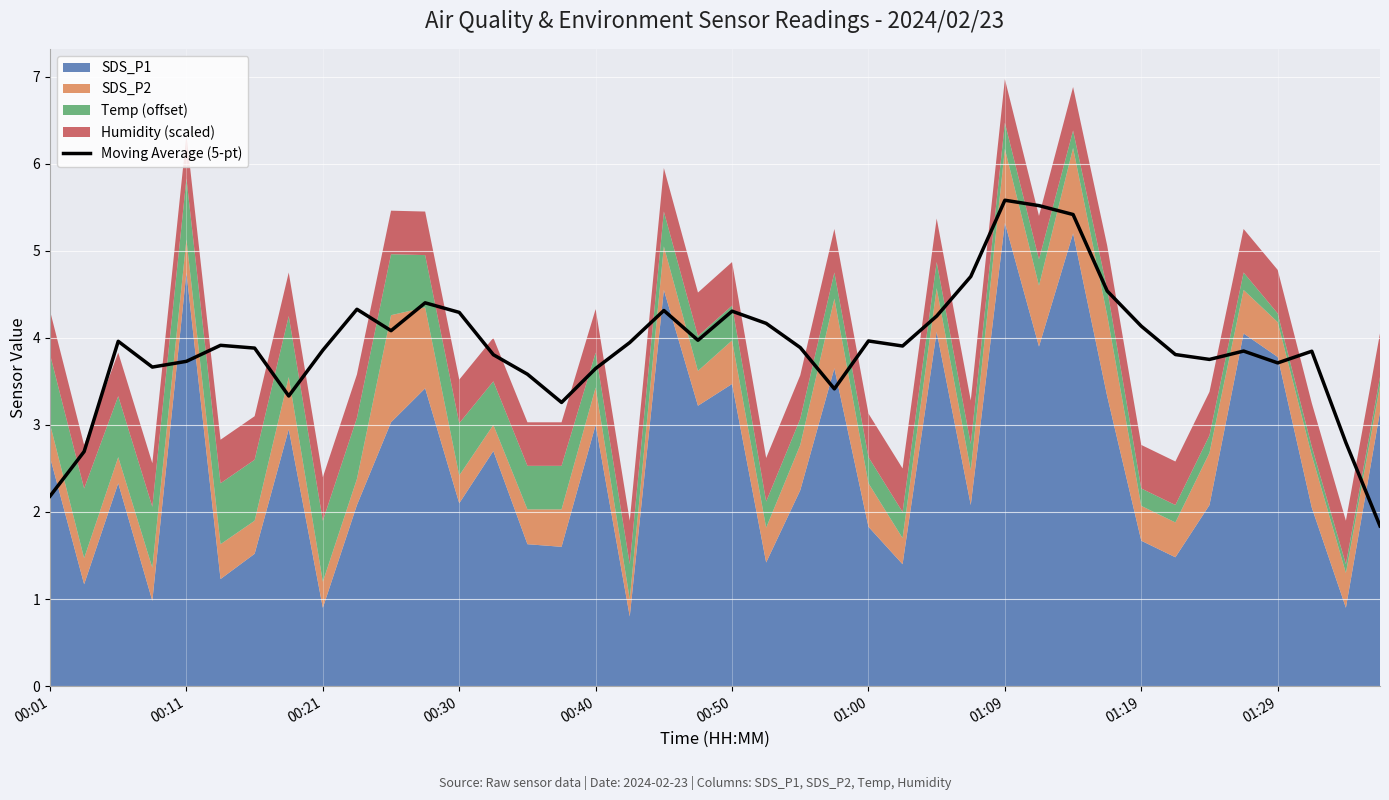

What is the average value?

3.9